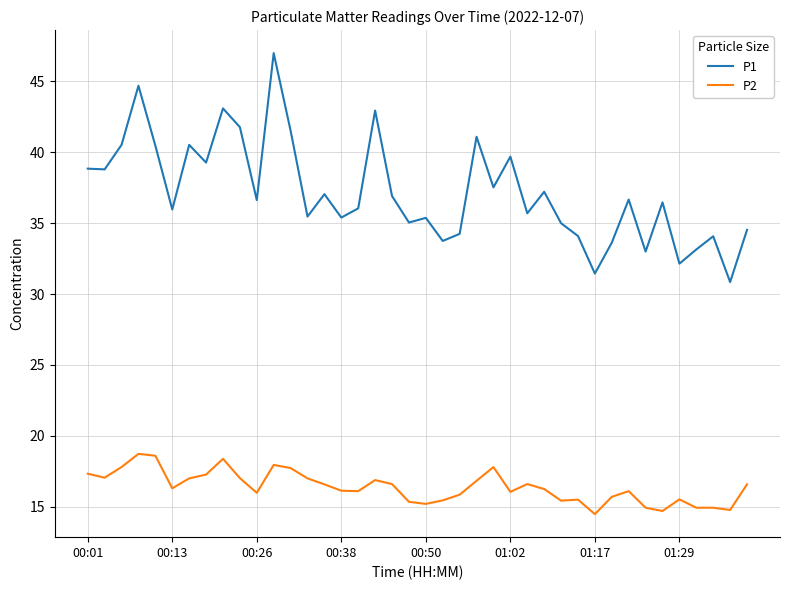

What is the difference between the second highest and minimum values in the P2 series?

4.1